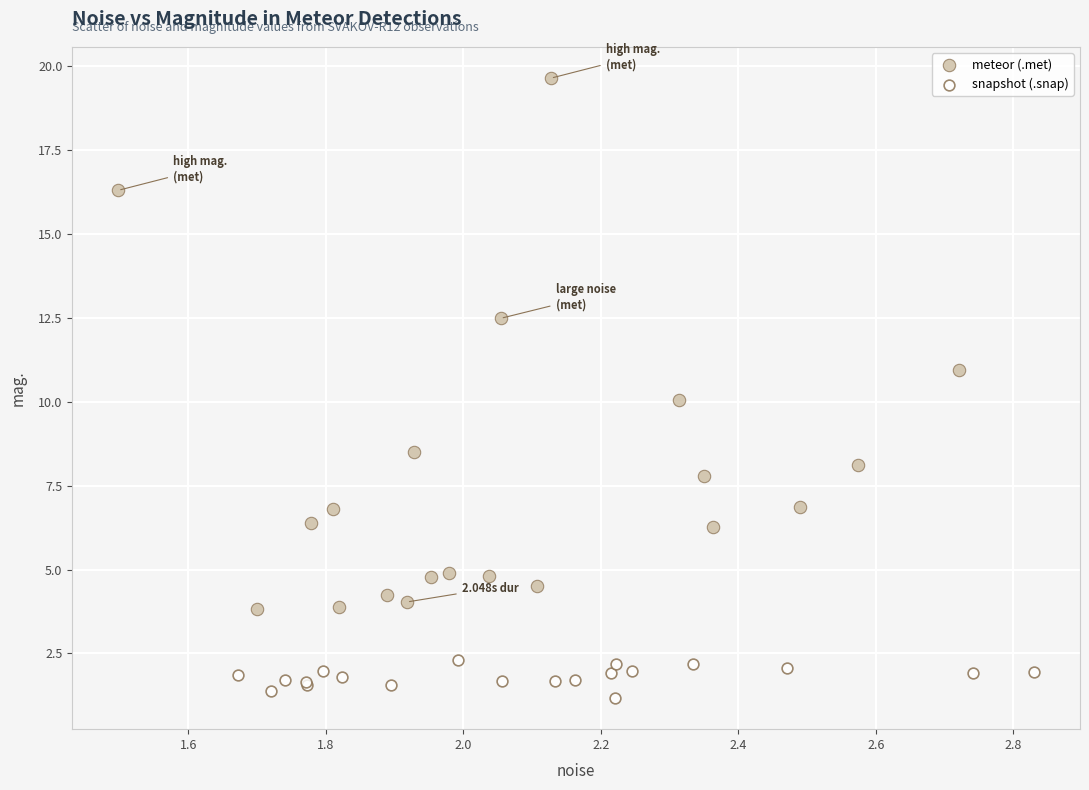

Which series contains the lowest Y value?

snapshot (.snap)